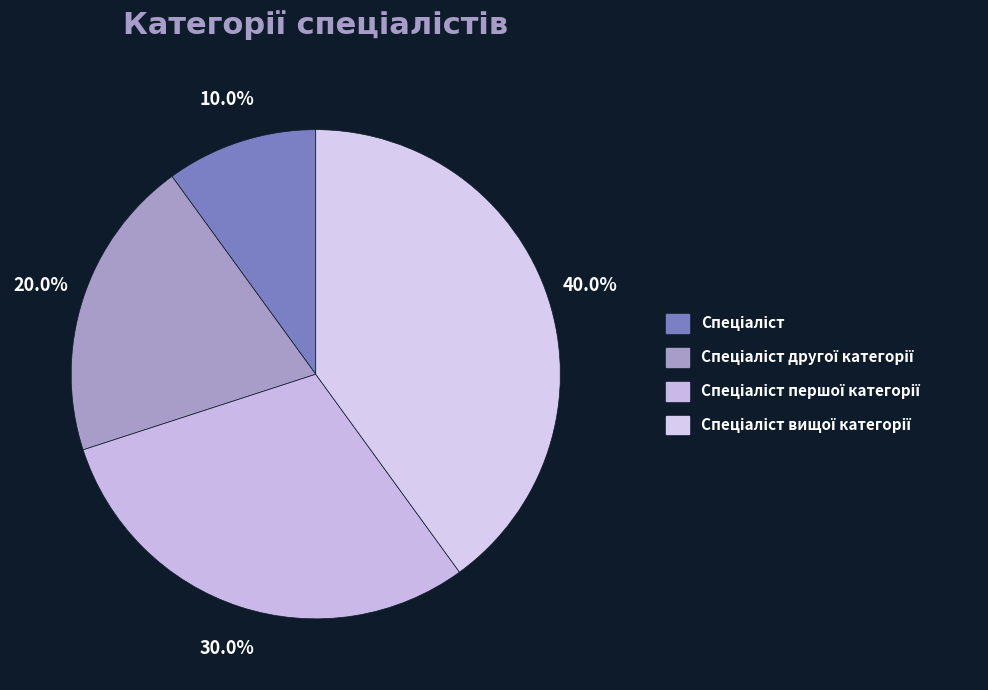

How many slices are in this pie chart?

4